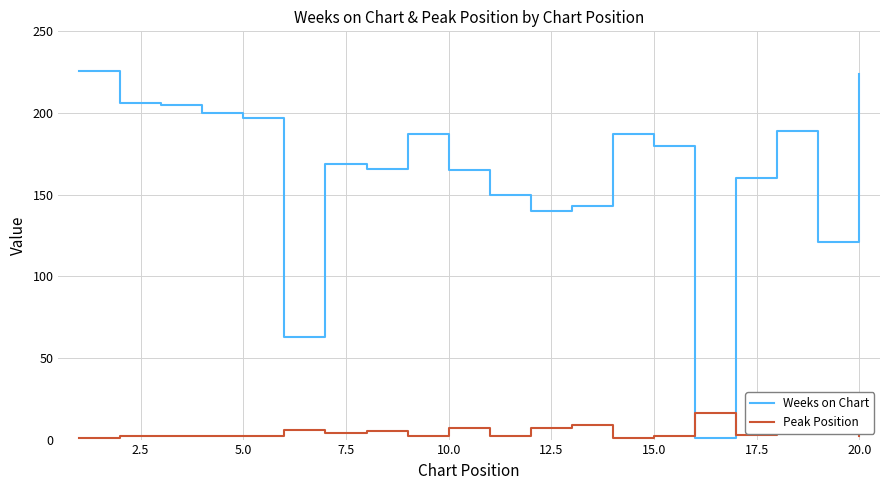

What is the minimum value shown in the chart?

1